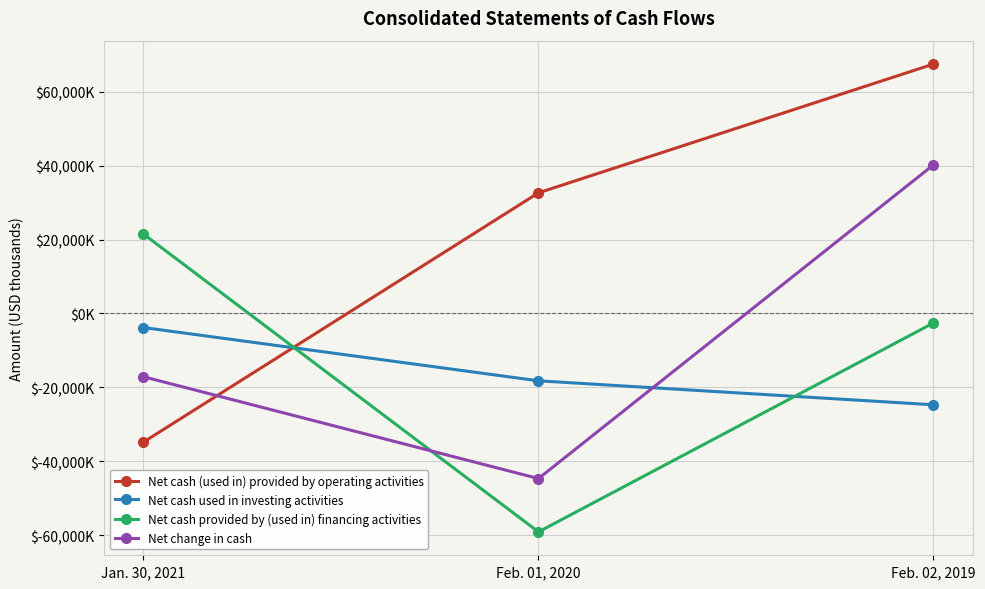

Does the chart have visible grid lines?

Yes